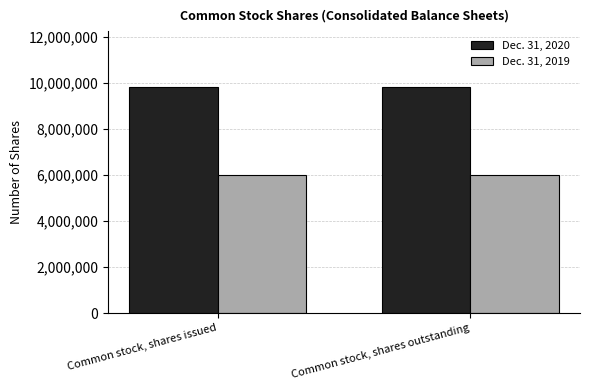

What is the label of the 2nd bar from the right?

Common stock, shares issued